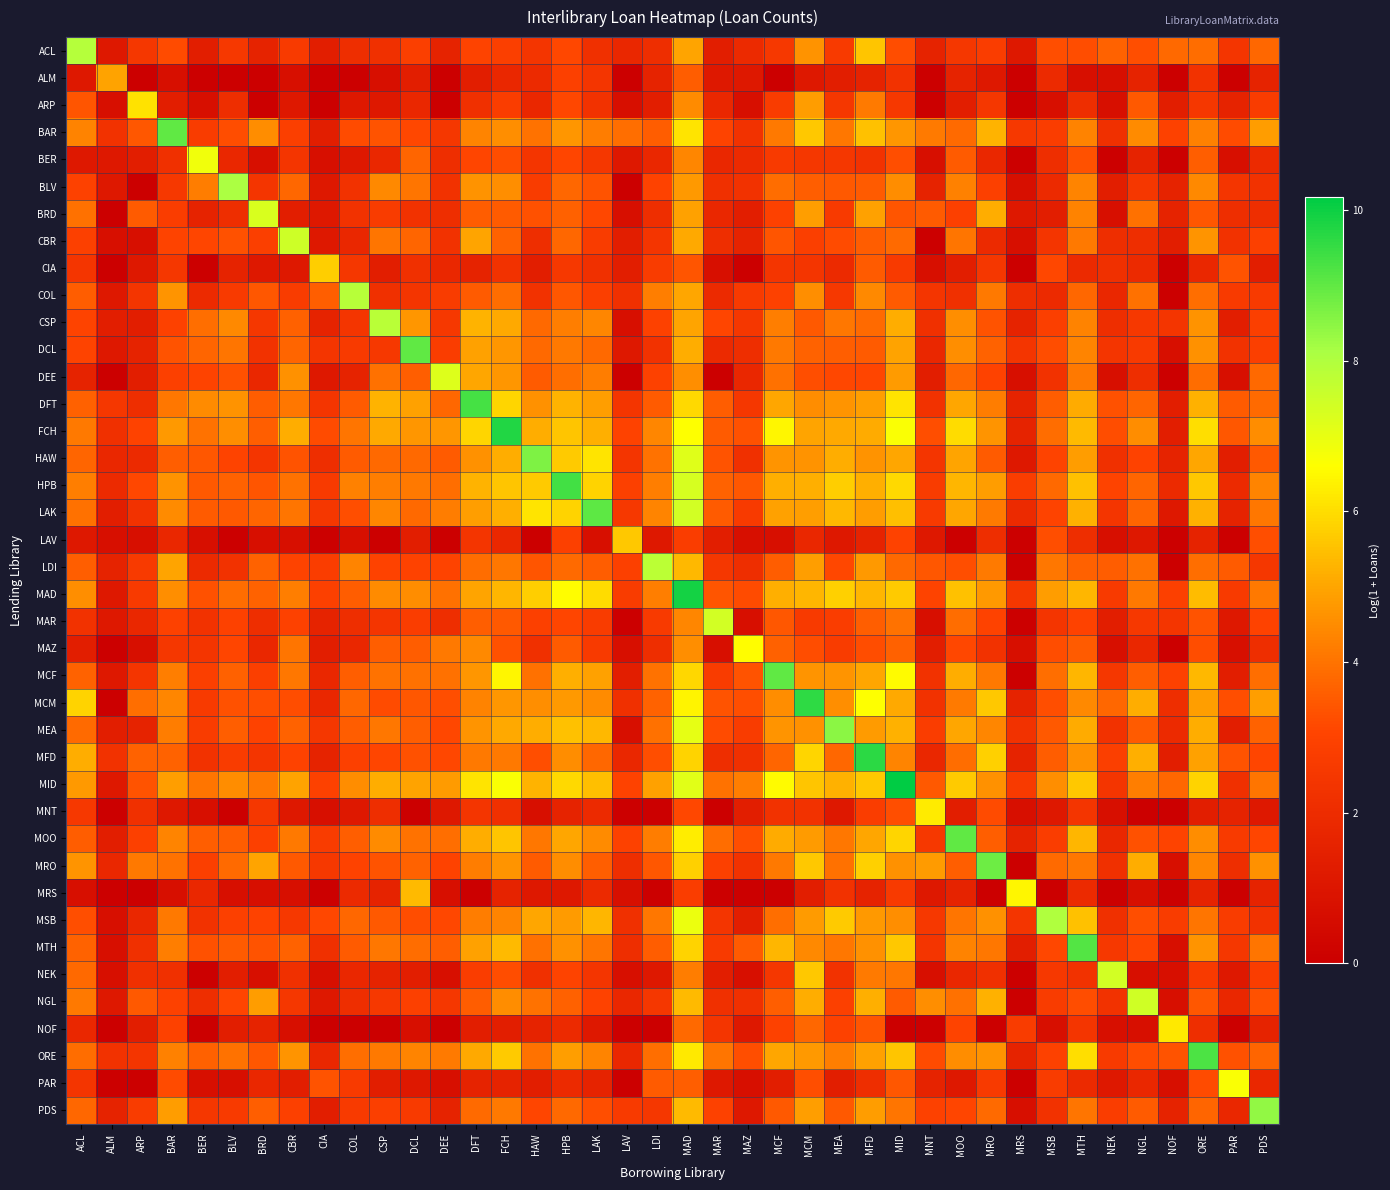

Reading right to left, list all the values displayed in this chart.

ACL: PDS=3.8	PAR=2.4	ORE=3.9	NOF=3.8	NGL=3.3	NEK=3.7	MTH=3.2	MSB=3.3	MRS=1.1	MRO=2.8	MOO=2.5	MNT=1.6	MID=3.2	MFD=5.6	MEA=2.6	MCM=4.6	MCF=2.6	MAZ=1.9	MAR=1.4	MAD=5.0	LDI=2.1	LAV=1.8	LAK=2.2	HPB=3.1	HAW=2.4	FCH=2.8	DFT=3.0	DEE=1.6	DCL=2.8	CSP=2.2	COL=2.1	CIA=1.4	CBR=2.6	BRD=1.6	BLV=2.6	BER=1.4	BAR=3.2	ARP=2.5	ALM=1.1	ACL=7.9
ALM: PDS=1.6	PAR=0.0	ORE=2.3	NOF=0.0	NGL=1.6	NEK=0.7	MTH=0.7	MSB=1.9	MRS=0.0	MRO=1.1	MOO=1.6	MNT=0.0	MID=2.3	MFD=1.6	MEA=1.4	MCM=1.1	MCF=0.0	MAZ=1.1	MAR=1.1	MAD=3.6	LDI=1.6	LAV=0.0	LAK=2.4	HPB=2.9	HAW=1.9	FCH=1.8	DFT=1.4	DEE=0.0	DCL=1.4	CSP=0.7	COL=0.0	CIA=0.0	CBR=0.7	BRD=0.0	BLV=0.0	BER=0.0	BAR=0.7	ARP=0.0	ALM=4.9	ACL=1.1
ARP: PDS=2.7	PAR=1.6	ORE=2.5	NOF=1.4	NGL=3.5	NEK=0.7	MTH=2.1	MSB=0.7	MRS=0.0	MRO=2.5	MOO=1.4	MNT=0.0	MID=2.6	MFD=4.1	MEA=2.5	MCM=4.8	MCF=2.7	MAZ=0.7	MAR=1.8	MAD=4.5	LDI=1.4	LAV=0.7	LAK=2.3	HPB=3.1	HAW=1.8	FCH=2.8	DFT=2.2	DEE=0.0	DCL=1.8	CSP=1.1	COL=1.1	CIA=0.0	CBR=1.1	BRD=0.0	BLV=2.1	BER=0.7	BAR=1.4	ARP=6.1	ALM=0.7	ACL=3.4
BAR: PDS=4.8	PAR=3.2	ORE=4.3	NOF=2.9	NGL=4.5	NEK=2.2	MTH=4.3	MSB=2.8	MRS=2.6	MRO=5.3	MOO=3.9	MNT=4.2	MID=4.7	MFD=5.5	MEA=4.1	MCM=5.6	MCF=4.1	MAZ=2.3	MAR=3.0	MAD=6.1	LDI=3.6	LAV=3.9	LAK=4.2	HPB=4.7	HAW=4.0	FCH=4.6	DFT=4.4	DEE=2.5	DCL=3.1	CSP=3.4	COL=3.2	CIA=1.4	CBR=2.8	BRD=4.5	BLV=3.2	BER=2.7	BAR=9.0	ARP=3.4	ALM=2.3	ACL=4.3
BER: PDS=1.9	PAR=0.7	ORE=3.6	NOF=0.0	NGL=1.6	NEK=0.0	MTH=3.3	MSB=2.1	MRS=0.0	MRO=1.8	MOO=3.5	MNT=0.7	MID=3.3	MFD=2.3	MEA=2.5	MCM=2.5	MCF=2.6	MAZ=1.9	MAR=1.8	MAD=4.4	LDI=1.8	LAV=1.1	LAK=2.5	HPB=3.1	HAW=2.4	FCH=3.2	DFT=3.1	DEE=2.1	DCL=3.7	CSP=1.8	COL=1.1	CIA=0.7	CBR=2.4	BRD=0.7	BLV=1.8	BER=6.9	BAR=2.2	ARP=1.4	ALM=1.1	ACL=1.1
BLV: PDS=2.3	PAR=2.4	ORE=4.4	NOF=1.6	NGL=2.5	NEK=1.4	MTH=4.4	MSB=1.9	MRS=0.7	MRO=2.9	MOO=4.3	MNT=1.6	MID=4.5	MFD=3.5	MEA=3.5	MCM=3.6	MCF=3.9	MAZ=2.3	MAR=2.2	MAD=4.7	LDI=3.0	LAV=0.0	LAK=3.4	HPB=3.7	HAW=2.7	FCH=4.5	DFT=4.6	DEE=2.3	DCL=4.0	CSP=4.4	COL=2.3	CIA=1.1	CBR=3.7	BRD=2.4	BLV=8.1	BER=4.2	BAR=2.6	ARP=0.0	ALM=1.1	ACL=2.9
BRD: PDS=2.1	PAR=2.1	ORE=3.4	NOF=1.6	NGL=4.0	NEK=0.7	MTH=4.3	MSB=1.4	MRS=1.1	MRO=5.1	MOO=2.9	MNT=3.5	MID=3.4	MFD=4.9	MEA=2.6	MCM=4.9	MCF=2.9	MAZ=1.4	MAR=1.8	MAD=4.9	LDI=2.1	LAV=0.7	LAK=3.1	HPB=3.6	HAW=3.3	FCH=3.5	DFT=3.6	DEE=2.1	DCL=2.3	CSP=2.7	COL=2.3	CIA=1.1	CBR=1.4	BRD=7.3	BLV=2.1	BER=1.6	BAR=2.8	ARP=3.5	ALM=0.0	ACL=3.9
CBR: PDS=2.9	PAR=2.3	ORE=4.7	NOF=1.4	NGL=2.1	NEK=2.1	MTH=4.1	MSB=2.4	MRS=0.7	MRO=1.9	MOO=4.0	MNT=0.0	MID=3.9	MFD=3.6	MEA=3.2	MCM=2.8	MCF=3.4	MAZ=1.6	MAR=2.1	MAD=5.1	LDI=2.4	LAV=1.4	LAK=2.7	HPB=3.8	HAW=2.1	FCH=3.7	DFT=5.0	DEE=2.3	DCL=3.7	CSP=4.0	COL=1.8	CIA=1.1	CBR=7.5	BRD=2.8	BLV=3.3	BER=3.1	BAR=3.0	ARP=0.7	ALM=0.7	ACL=2.9
CIA: PDS=1.4	PAR=3.4	ORE=1.8	NOF=0.0	NGL=1.9	NEK=2.2	MTH=1.9	MSB=3.1	MRS=0.0	MRO=2.5	MOO=1.4	MNT=0.7	MID=2.6	MFD=3.5	MEA=1.9	MCM=2.4	MCF=2.4	MAZ=0.0	MAR=0.7	MAD=3.4	LDI=2.7	LAV=1.4	LAK=2.2	HPB=2.6	HAW=1.4	FCH=2.3	DFT=1.6	DEE=1.8	DCL=2.2	CSP=1.4	COL=2.5	CIA=5.7	CBR=1.1	BRD=1.1	BLV=1.6	BER=0.0	BAR=2.5	ARP=1.1	ALM=0.0	ACL=2.4
COL: PDS=2.6	PAR=2.6	ORE=3.9	NOF=0.0	NGL=4.0	NEK=1.8	MTH=3.8	MSB=1.9	MRS=2.1	MRO=4.1	MOO=2.2	MNT=2.4	MID=3.5	MFD=4.4	MEA=2.6	MCM=4.5	MCF=2.9	MAZ=2.6	MAR=1.9	MAD=5.0	LDI=4.2	LAV=2.2	LAK=2.8	HPB=3.4	HAW=2.3	FCH=3.9	DFT=3.5	DEE=2.7	DCL=2.4	CSP=2.2	COL=7.9	CIA=3.6	CBR=2.7	BRD=3.4	BLV=2.6	BER=1.9	BAR=4.7	ARP=2.4	ALM=1.1	ACL=3.6
CSP: PDS=2.8	PAR=1.4	ORE=4.6	NOF=2.4	NGL=2.6	NEK=2.1	MTH=4.3	MSB=2.8	MRS=1.6	MRO=3.4	MOO=4.6	MNT=2.2	MID=5.2	MFD=3.9	MEA=4.1	MCM=3.5	MCF=4.2	MAZ=2.5	MAR=3.1	MAD=5.0	LDI=2.9	LAV=0.7	LAK=4.4	HPB=4.2	HAW=3.8	FCH=5.0	DFT=5.3	DEE=2.6	DCL=4.7	CSP=7.9	COL=2.4	CIA=1.6	CBR=3.6	BRD=2.5	BLV=4.4	BER=3.9	BAR=2.9	ARP=1.4	ALM=1.4	ACL=3.0
DCL: PDS=2.8	PAR=2.3	ORE=4.6	NOF=0.7	NGL=2.6	NEK=2.4	MTH=4.4	MSB=3.2	MRS=2.4	MRO=3.7	MOO=4.6	MNT=1.8	MID=4.9	MFD=3.5	MEA=3.6	MCM=3.7	MCF=4.1	MAZ=2.1	MAR=1.9	MAD=5.2	LDI=2.3	LAV=1.1	LAK=3.8	HPB=4.1	HAW=3.8	FCH=4.7	DFT=4.9	DEE=2.8	DCL=9.0	CSP=2.6	COL=2.6	CIA=2.4	CBR=3.7	BRD=2.3	BLV=4.0	BER=3.7	BAR=3.4	ARP=1.6	ALM=1.1	ACL=3.0
DEE: PDS=3.8	PAR=0.7	ORE=3.9	NOF=0.0	NGL=2.1	NEK=0.7	MTH=4.1	MSB=2.3	MRS=0.7	MRO=3.0	MOO=3.7	MNT=1.4	MID=4.8	MFD=3.1	MEA=3.1	MCM=3.3	MCF=3.9	MAZ=1.8	MAR=0.0	MAD=4.6	LDI=2.9	LAV=0.0	LAK=4.2	HPB=3.9	HAW=3.5	FCH=4.7	DFT=5.0	DEE=7.2	DCL=3.6	CSP=4.0	COL=1.6	CIA=1.1	CBR=4.6	BRD=1.8	BLV=3.3	BER=3.0	BAR=2.9	ARP=1.4	ALM=0.0	ACL=1.6
DFT: PDS=3.9	PAR=3.5	ORE=5.2	NOF=1.4	NGL=3.7	NEK=3.3	MTH=5.1	MSB=3.6	MRS=1.6	MRO=4.2	MOO=5.0	MNT=2.3	MID=6.1	MFD=4.9	MEA=4.7	MCM=4.5	MCF=5.0	MAZ=2.5	MAR=3.6	MAD=5.9	LDI=3.5	LAV=2.4	LAK=4.9	HPB=5.3	HAW=4.6	FCH=5.8	DFT=9.3	DEE=3.8	DCL=4.9	CSP=5.3	COL=3.5	CIA=2.4	CBR=4.1	BRD=3.6	BLV=4.6	BER=4.5	BAR=4.1	ARP=2.1	ALM=2.5	ACL=3.6
FCH: PDS=4.5	PAR=3.4	ORE=6.0	NOF=1.4	NGL=4.5	NEK=3.2	MTH=5.4	MSB=3.9	MRS=1.6	MRO=4.7	MOO=6.0	MNT=3.3	MID=6.7	MFD=5.1	MEA=5.1	MCM=5.0	MCF=6.4	MAZ=3.3	MAR=3.5	MAD=6.6	LDI=4.4	LAV=3.0	LAK=5.2	HPB=5.6	HAW=5.2	FCH=9.7	DFT=5.8	DEE=4.7	DCL=4.7	CSP=5.0	COL=4.0	CIA=3.2	CBR=5.2	BRD=3.6	BLV=4.5	BER=4.0	BAR=4.8	ARP=3.0	ALM=2.2	ACL=4.1
HAW: PDS=3.5	PAR=1.4	ORE=5.0	NOF=1.6	NGL=3.0	NEK=2.2	MTH=4.8	MSB=3.0	MRS=1.1	MRO=3.5	MOO=5.0	MNT=2.4	MID=5.0	MFD=4.6	MEA=5.2	MCM=4.6	MCF=4.7	MAZ=2.2	MAR=3.4	MAD=7.2	LDI=4.0	LAV=2.4	LAK=6.1	HPB=5.7	HAW=8.6	FCH=5.2	DFT=4.6	DEE=3.5	DCL=3.8	CSP=3.8	COL=3.5	CIA=2.1	CBR=3.4	BRD=2.4	BLV=3.0	BER=3.4	BAR=3.6	ARP=1.9	ALM=1.8	ACL=3.7
HPB: PDS=4.3	PAR=1.9	ORE=5.6	NOF=1.9	NGL=3.7	NEK=3.0	MTH=5.5	MSB=3.8	MRS=2.8	MRO=4.8	MOO=5.3	MNT=2.7	MID=5.9	MFD=5.2	MEA=5.7	MCM=5.2	MCF=5.2	MAZ=3.4	MAR=3.7	MAD=7.3	LDI=4.2	LAV=2.9	LAK=5.8	HPB=9.3	HAW=5.7	FCH=5.6	DFT=5.3	DEE=3.9	DCL=4.1	CSP=4.2	COL=4.3	CIA=2.6	CBR=4.0	BRD=3.4	BLV=3.7	BER=3.5	BAR=4.6	ARP=3.1	ALM=1.9	ACL=4.2
LAK: PDS=4.1	PAR=1.6	ORE=5.2	NOF=1.1	NGL=3.7	NEK=2.4	MTH=5.2	MSB=3.0	MRS=1.9	MRO=4.1	MOO=5.0	MNT=2.6	MID=5.5	MFD=4.8	MEA=5.4	MCM=4.9	MCF=4.9	MAZ=2.6	MAR=3.5	MAD=7.4	LDI=4.4	LAV=2.6	LAK=9.0	HPB=5.8	HAW=6.1	FCH=5.2	DFT=4.9	DEE=4.2	DCL=3.8	CSP=4.4	COL=3.3	CIA=2.5	CBR=4.0	BRD=3.7	BLV=3.5	BER=3.5	BAR=4.5	ARP=2.3	ALM=1.4	ACL=3.9
LAV: PDS=3.3	PAR=0.0	ORE=1.6	NOF=0.0	NGL=1.1	NEK=0.7	MTH=2.1	MSB=3.3	MRS=0.0	MRO=2.1	MOO=0.0	MNT=1.1	MID=3.0	MFD=1.6	MEA=1.1	MCM=1.8	MCF=0.7	MAZ=0.7	MAR=1.4	MAD=2.8	LDI=1.1	LAV=5.6	LAK=0.7	HPB=2.9	HAW=0.0	FCH=1.8	DFT=2.4	DEE=0.0	DCL=1.4	CSP=0.0	COL=0.7	CIA=0.0	CBR=0.7	BRD=0.7	BLV=0.0	BER=0.7	BAR=1.8	ARP=0.7	ALM=0.7	ACL=1.1
LDI: PDS=2.5	PAR=3.5	ORE=3.9	NOF=0.0	NGL=3.9	NEK=3.6	MTH=3.6	MSB=4.1	MRS=0.0	MRO=4.2	MOO=3.3	MNT=3.4	MID=3.8	MFD=4.7	MEA=3.1	MCM=4.9	MCF=3.6	MAZ=2.1	MAR=2.5	MAD=5.4	LDI=7.8	LAV=2.9	LAK=3.6	HPB=3.9	HAW=3.4	FCH=4.1	DFT=3.9	DEE=3.0	DCL=3.0	CSP=3.0	COL=4.4	CIA=2.8	CBR=3.0	BRD=3.7	BLV=2.3	BER=1.9	BAR=5.0	ARP=2.6	ALM=1.6	ACL=3.6
MAD: PDS=4.1	PAR=2.6	ORE=5.4	NOF=2.9	NGL=4.1	NEK=2.6	MTH=5.3	MSB=4.8	MRS=2.5	MRO=4.7	MOO=5.5	MNT=3.0	MID=5.7	MFD=5.3	MEA=5.8	MCM=5.3	MCF=5.2	MAZ=3.2	MAR=3.4	MAD=9.9	LDI=4.2	LAV=2.7	LAK=6.0	HPB=6.6	HAW=5.7	FCH=5.3	DFT=5.0	DEE=4.0	DCL=4.5	CSP=4.5	COL=3.6	CIA=2.9	CBR=4.2	BRD=3.7	BLV=3.9	BER=3.3	BAR=4.5	ARP=2.6	ALM=1.1	ACL=4.6
MAR: PDS=3.0	PAR=1.1	ORE=3.4	NOF=2.4	NGL=2.6	NEK=1.4	MTH=3.0	MSB=2.4	MRS=0.0	MRO=3.0	MOO=3.9	MNT=0.7	MID=4.0	MFD=3.6	MEA=2.8	MCM=2.6	MCF=3.4	MAZ=0.7	MAR=7.4	MAD=4.4	LDI=2.6	LAV=0.0	LAK=2.7	HPB=3.1	HAW=2.9	FCH=3.5	DFT=3.6	DEE=2.1	DCL=2.8	CSP=2.4	COL=2.1	CIA=1.6	CBR=2.9	BRD=2.1	BLV=2.9	BER=2.3	BAR=2.9	ARP=1.8	ALM=1.1	ACL=2.3
MAZ: PDS=2.1	PAR=0.7	ORE=3.2	NOF=0.0	NGL=1.8	NEK=0.7	MTH=3.5	MSB=3.2	MRS=0.7	MRO=2.3	MOO=3.1	MNT=1.4	MID=3.6	MFD=3.2	MEA=2.7	MCM=3.2	MCF=3.6	MAZ=6.6	MAR=0.7	MAD=4.5	LDI=2.1	LAV=0.7	LAK=2.6	HPB=3.5	HAW=2.2	FCH=3.3	DFT=4.4	DEE=4.1	DCL=3.6	CSP=3.6	COL=1.8	CIA=1.4	CBR=4.0	BRD=1.8	BLV=3.1	BER=2.4	BAR=2.5	ARP=0.7	ALM=0.0	ACL=1.4
MCF: PDS=3.9	PAR=1.4	ORE=5.3	NOF=2.9	NGL=3.6	NEK=2.5	MTH=5.3	MSB=3.9	MRS=0.0	MRO=4.1	MOO=5.2	MNT=2.3	MID=6.5	MFD=5.0	MEA=4.7	MCM=4.7	MCF=9.0	MAZ=3.4	MAR=2.7	MAD=5.9	LDI=4.0	LAV=1.4	LAK=4.9	HPB=5.2	HAW=4.0	FCH=6.4	DFT=4.7	DEE=3.9	DCL=4.0	CSP=4.0	COL=3.6	CIA=1.8	CBR=4.1	BRD=2.8	BLV=3.6	BER=2.8	BAR=4.2	ARP=2.4	ALM=1.1	ACL=3.7
MCM: PDS=4.9	PAR=3.3	ORE=4.9	NOF=2.1	NGL=5.1	NEK=3.8	MTH=4.4	MSB=3.3	MRS=1.6	MRO=5.6	MOO=4.1	MNT=2.3	MID=5.1	MFD=6.6	MEA=4.6	MCM=9.6	MCF=4.5	MAZ=3.3	MAR=3.4	MAD=6.4	LDI=3.7	LAV=2.2	LAK=4.5	HPB=4.8	HAW=4.5	FCH=4.7	DFT=4.3	DEE=3.3	DCL=3.4	CSP=3.2	COL=3.7	CIA=1.8	CBR=3.2	BRD=3.3	BLV=3.3	BER=2.6	BAR=4.4	ARP=3.9	ALM=0.0	ACL=5.8
MEA: PDS=3.7	PAR=1.4	ORE=5.2	NOF=1.9	NGL=3.5	NEK=2.3	MTH=5.1	MSB=3.5	MRS=2.3	MRO=4.4	MOO=5.0	MNT=2.8	MID=5.2	MFD=4.8	MEA=8.5	MCM=4.6	MCF=4.7	MAZ=2.7	MAR=3.2	MAD=7.0	LDI=4.0	LAV=0.7	LAK=5.4	HPB=5.5	HAW=5.2	FCH=5.1	DFT=4.7	DEE=3.1	DCL=3.6	CSP=4.1	COL=3.6	CIA=2.5	CBR=3.7	BRD=3.0	BLV=3.6	BER=2.7	BAR=4.2	ARP=1.6	ALM=1.4	ACL=3.9
MFD: PDS=3.1	PAR=3.4	ORE=4.9	NOF=1.4	NGL=5.2	NEK=2.8	MTH=4.6	MSB=3.6	MRS=1.6	MRO=5.8	MOO=3.9	MNT=1.8	MID=4.3	MFD=9.6	MEA=3.8	MCM=5.8	MCF=3.7	MAZ=2.2	MAR=2.1	MAD=5.8	LDI=3.3	LAV=1.8	LAK=3.7	HPB=4.5	HAW=3.3	FCH=4.1	DFT=4.1	DEE=3.1	DCL=3.3	CSP=3.1	COL=2.9	CIA=1.6	CBR=3.0	BRD=2.4	BLV=2.7	BER=2.3	BAR=3.7	ARP=3.7	ALM=2.3	ACL=5.2
MID: PDS=4.0	PAR=2.2	ORE=5.8	NOF=3.7	NGL=4.2	NEK=2.4	MTH=5.6	MSB=4.5	MRS=2.6	MRO=4.6	MOO=5.7	MNT=3.5	MID=10.2	MFD=5.6	MEA=5.2	MCM=5.6	MCF=6.5	MAZ=4.2	MAR=4.0	MAD=7.1	LDI=4.9	LAV=3.0	LAK=5.5	HPB=5.9	HAW=5.3	FCH=6.7	DFT=6.1	DEE=4.8	DCL=4.9	CSP=5.2	COL=4.5	CIA=2.9	CBR=5.0	BRD=4.1	BLV=4.5	BER=4.0	BAR=4.9	ARP=3.4	ALM=1.1	ACL=4.8
MNT: PDS=1.1	PAR=1.6	ORE=1.4	NOF=0.0	NGL=0.0	NEK=0.7	MTH=2.4	MSB=1.1	MRS=0.7	MRO=3.2	MOO=1.4	MNT=6.3	MID=3.3	MFD=2.8	MEA=1.1	MCM=2.3	MCF=2.3	MAZ=1.4	MAR=0.0	MAD=3.1	LDI=0.0	LAV=0.0	LAK=1.9	HPB=1.6	HAW=0.7	FCH=2.2	DFT=2.4	DEE=1.1	DCL=0.0	CSP=2.1	COL=1.1	CIA=0.7	CBR=1.1	BRD=2.5	BLV=0.0	BER=0.7	BAR=1.1	ARP=2.2	ALM=0.0	ACL=2.6
MOO: PDS=3.1	PAR=2.6	ORE=4.5	NOF=3.0	NGL=3.3	NEK=1.8	MTH=5.3	MSB=2.8	MRS=1.6	MRO=3.6	MOO=9.0	MNT=2.6	MID=5.9	MFD=5.0	MEA=4.1	MCM=4.8	MCF=5.1	MAZ=3.3	MAR=3.9	MAD=6.3	LDI=4.2	LAV=2.9	LAK=4.5	HPB=5.0	HAW=4.1	FCH=5.6	DFT=5.1	DEE=3.9	DCL=4.0	CSP=4.5	COL=3.6	CIA=2.7	CBR=4.1	BRD=2.9	BLV=3.6	BER=3.6	BAR=4.3	ARP=2.9	ALM=1.4	ACL=3.6
MRO: PDS=4.6	PAR=2.1	ORE=4.4	NOF=0.7	NGL=5.1	NEK=2.2	MTH=4.1	MSB=3.8	MRS=0.0	MRO=8.8	MOO=3.6	MNT=4.8	MID=4.6	MFD=5.8	MEA=4.0	MCM=5.6	MCF=4.1	MAZ=2.3	MAR=2.9	MAD=5.8	LDI=3.4	LAV=2.1	LAK=3.6	HPB=4.5	HAW=3.5	FCH=4.7	DFT=4.2	DEE=3.0	DCL=3.7	CSP=3.4	COL=3.0	CIA=2.6	CBR=3.5	BRD=5.0	BLV=3.9	BER=2.8	BAR=4.0	ARP=4.1	ALM=1.8	ACL=4.7
MRS: PDS=1.6	PAR=0.0	ORE=1.6	NOF=0.0	NGL=0.7	NEK=0.0	MTH=1.9	MSB=0.0	MRS=6.5	MRO=0.0	MOO=1.6	MNT=1.1	MID=2.6	MFD=1.6	MEA=2.3	MCM=1.4	MCF=0.0	MAZ=0.0	MAR=0.0	MAD=2.8	LDI=0.0	LAV=0.7	LAK=1.9	HPB=1.1	HAW=1.1	FCH=1.6	DFT=0.0	DEE=0.7	DCL=5.4	CSP=1.6	COL=1.9	CIA=0.0	CBR=0.7	BRD=0.7	BLV=0.7	BER=1.8	BAR=0.7	ARP=0.0	ALM=0.0	ACL=0.7
MSB: PDS=2.3	PAR=2.7	ORE=4.0	NOF=2.7	NGL=3.3	NEK=2.2	MTH=5.5	MSB=8.0	MRS=2.4	MRO=4.6	MOO=4.0	MNT=2.6	MID=4.5	MFD=4.7	MEA=5.7	MCM=4.8	MCF=3.9	MAZ=1.4	MAR=2.4	MAD=6.9	LDI=4.1	LAV=2.2	LAK=5.3	HPB=4.8	HAW=5.0	FCH=4.4	DFT=4.2	DEE=3.1	DCL=3.2	CSP=3.5	COL=3.8	CIA=3.1	CBR=2.6	BRD=3.0	BLV=2.9	BER=2.3	BAR=4.1	ARP=1.8	ALM=0.7	ACL=3.3
MTH: PDS=4.0	PAR=2.5	ORE=4.7	NOF=0.7	NGL=3.1	NEK=2.6	MTH=9.2	MSB=3.1	MRS=1.4	MRO=4.1	MOO=4.3	MNT=2.4	MID=5.6	MFD=4.6	MEA=4.1	MCM=4.4	MCF=5.3	MAZ=3.5	MAR=2.6	MAD=5.8	LDI=3.6	LAV=2.1	LAK=4.0	HPB=4.6	HAW=4.0	FCH=5.4	DFT=4.9	DEE=3.6	DCL=3.9	CSP=4.1	COL=3.5	CIA=2.2	CBR=3.7	BRD=3.4	BLV=3.5	BER=3.3	BAR=4.2	ARP=2.2	ALM=0.7	ACL=3.7
NEK: PDS=2.8	PAR=1.1	ORE=2.6	NOF=0.7	NGL=0.7	NEK=7.4	MTH=2.3	MSB=2.6	MRS=0.0	MRO=2.2	MOO=1.8	MNT=0.7	MID=4.1	MFD=4.2	MEA=2.3	MCM=5.6	MCF=2.5	MAZ=0.7	MAR=1.4	MAD=4.2	LDI=1.1	LAV=0.7	LAK=2.4	HPB=3.0	HAW=2.2	FCH=3.2	DFT=2.8	DEE=0.7	DCL=1.4	CSP=1.6	COL=1.8	CIA=0.7	CBR=2.2	BRD=0.7	BLV=1.4	BER=0.0	BAR=2.2	ARP=2.2	ALM=0.7	ACL=3.8
NGL: PDS=3.3	PAR=1.8	ORE=3.4	NOF=0.7	NGL=7.4	NEK=2.3	MTH=3.2	MSB=2.7	MRS=0.0	MRO=5.2	MOO=3.9	MNT=4.6	MID=3.5	MFD=5.2	MEA=2.9	MCM=5.1	MCF=3.6	MAZ=2.2	MAR=2.2	MAD=5.4	LDI=2.5	LAV=1.8	LAK=3.0	HPB=3.6	HAW=4.0	FCH=4.5	DFT=3.6	DEE=2.5	DCL=2.9	CSP=2.6	COL=2.1	CIA=1.1	CBR=2.5	BRD=4.8	BLV=3.1	BER=2.1	BAR=2.9	ARP=3.5	ALM=1.1	ACL=4.1
NOF: PDS=1.6	PAR=0.0	ORE=2.1	NOF=6.2	NGL=0.7	NEK=0.7	MTH=2.4	MSB=0.7	MRS=2.7	MRO=0.0	MOO=3.0	MNT=0.0	MID=0.0	MFD=3.4	MEA=2.9	MCM=3.7	MCF=2.9	MAZ=1.1	MAR=2.4	MAD=3.8	LDI=0.0	LAV=0.0	LAK=1.1	HPB=1.9	HAW=1.6	FCH=1.4	DFT=1.4	DEE=0.0	DCL=0.7	CSP=0.0	COL=0.0	CIA=0.0	CBR=0.7	BRD=1.6	BLV=1.4	BER=0.0	BAR=2.9	ARP=1.4	ALM=0.0	ACL=1.8
ORE: PDS=3.7	PAR=3.3	ORE=9.2	NOF=3.4	NGL=3.2	NEK=2.6	MTH=6.0	MSB=2.9	MRS=1.6	MRO=4.6	MOO=4.5	MNT=3.2	MID=5.6	MFD=4.9	MEA=4.2	MCM=4.7	MCF=5.0	MAZ=3.3	MAR=4.0	MAD=6.2	LDI=3.9	LAV=1.8	LAK=4.4	HPB=4.9	HAW=4.0	FCH=5.6	DFT=5.0	DEE=4.1	DCL=4.4	CSP=4.1	COL=3.9	CIA=1.8	CBR=4.7	BRD=3.4	BLV=4.0	BER=3.6	BAR=4.3	ARP=2.4	ALM=2.3	ACL=3.9
PAR: PDS=1.8	PAR=6.7	ORE=3.2	NOF=0.7	NGL=1.8	NEK=1.1	MTH=1.9	MSB=2.7	MRS=0.0	MRO=2.6	MOO=1.1	MNT=1.6	MID=3.4	MFD=2.1	MEA=1.4	MCM=3.3	MCF=1.4	MAZ=0.7	MAR=1.1	MAD=3.6	LDI=3.5	LAV=0.0	LAK=1.6	HPB=1.9	HAW=1.4	FCH=1.6	DFT=1.6	DEE=0.7	DCL=1.1	CSP=1.4	COL=2.6	CIA=3.4	CBR=1.4	BRD=1.8	BLV=0.7	BER=0.7	BAR=3.2	ARP=0.0	ALM=0.0	ACL=2.4
PDS: PDS=8.4	PAR=1.8	ORE=3.7	NOF=1.6	NGL=3.5	NEK=2.8	MTH=4.0	MSB=2.3	MRS=0.7	MRO=3.8	MOO=3.1	MNT=2.9	MID=4.0	MFD=4.8	MEA=3.5	MCM=4.9	MCF=3.5	MAZ=1.1	MAR=2.9	MAD=5.4	LDI=2.5	LAV=2.6	LAK=3.3	HPB=3.8	HAW=3.1	FCH=4.1	DFT=3.9	DEE=1.6	DCL=2.6	CSP=2.8	COL=2.6	CIA=1.4	CBR=2.9	BRD=3.6	BLV=2.6	BER=2.5	BAR=4.8	ARP=2.7	ALM=1.6	ACL=3.8